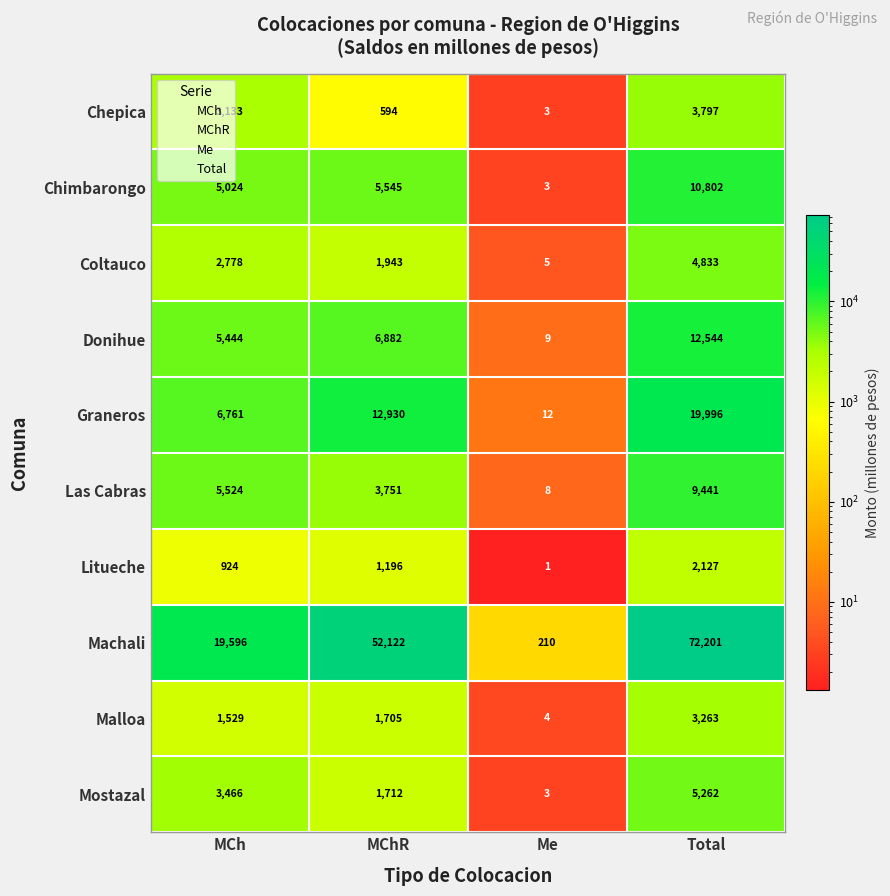

What is the total value across all series at MCh?

54179